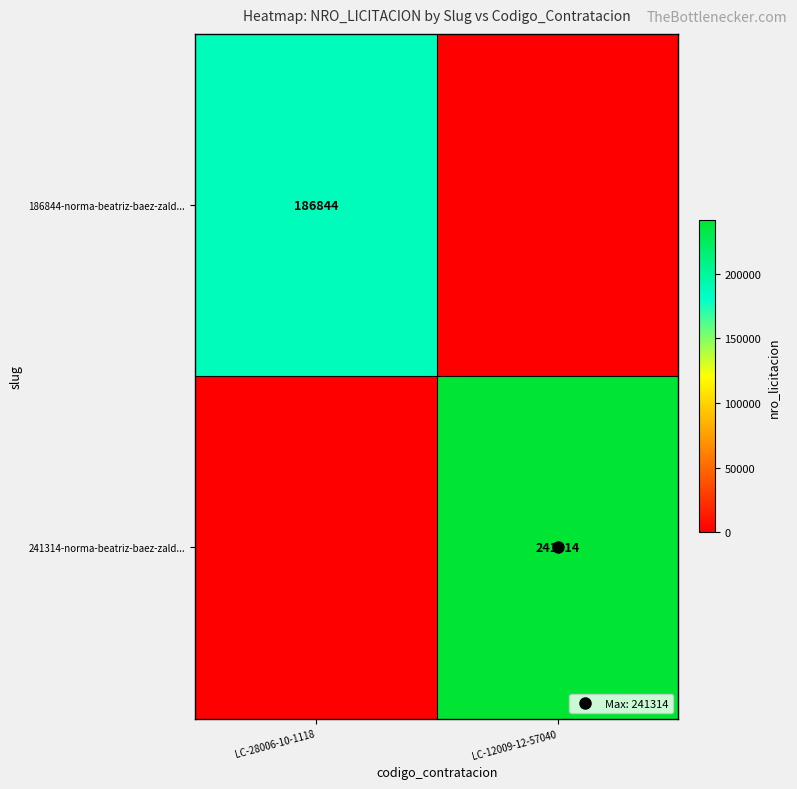

Which series has the widest spread of values?

241314-norma-beatriz-baez-zald...